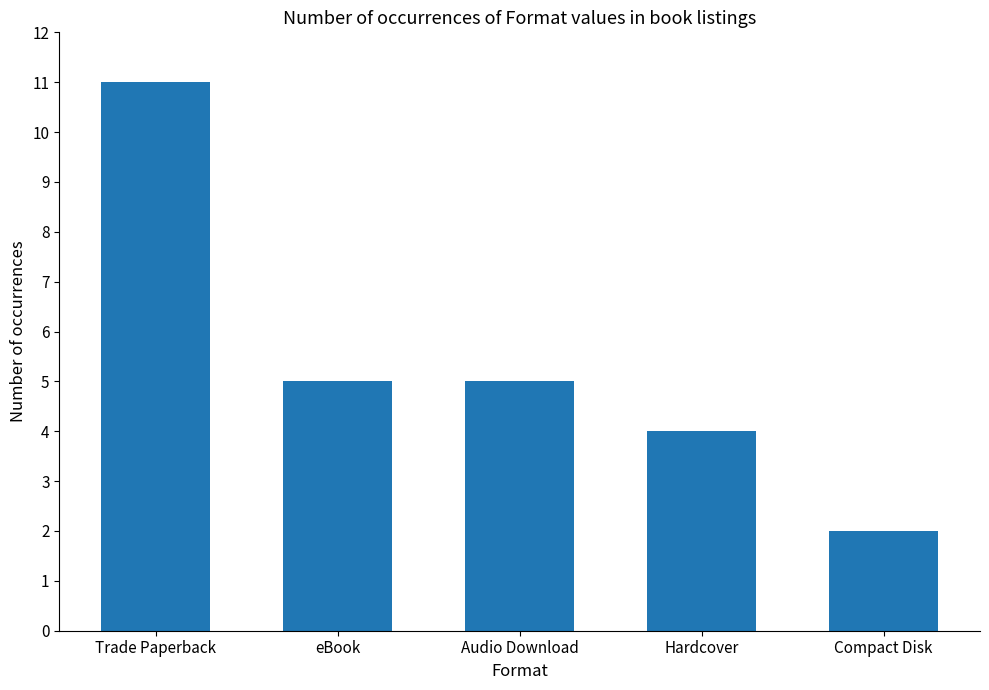

What is the maximum value shown in the chart?

11